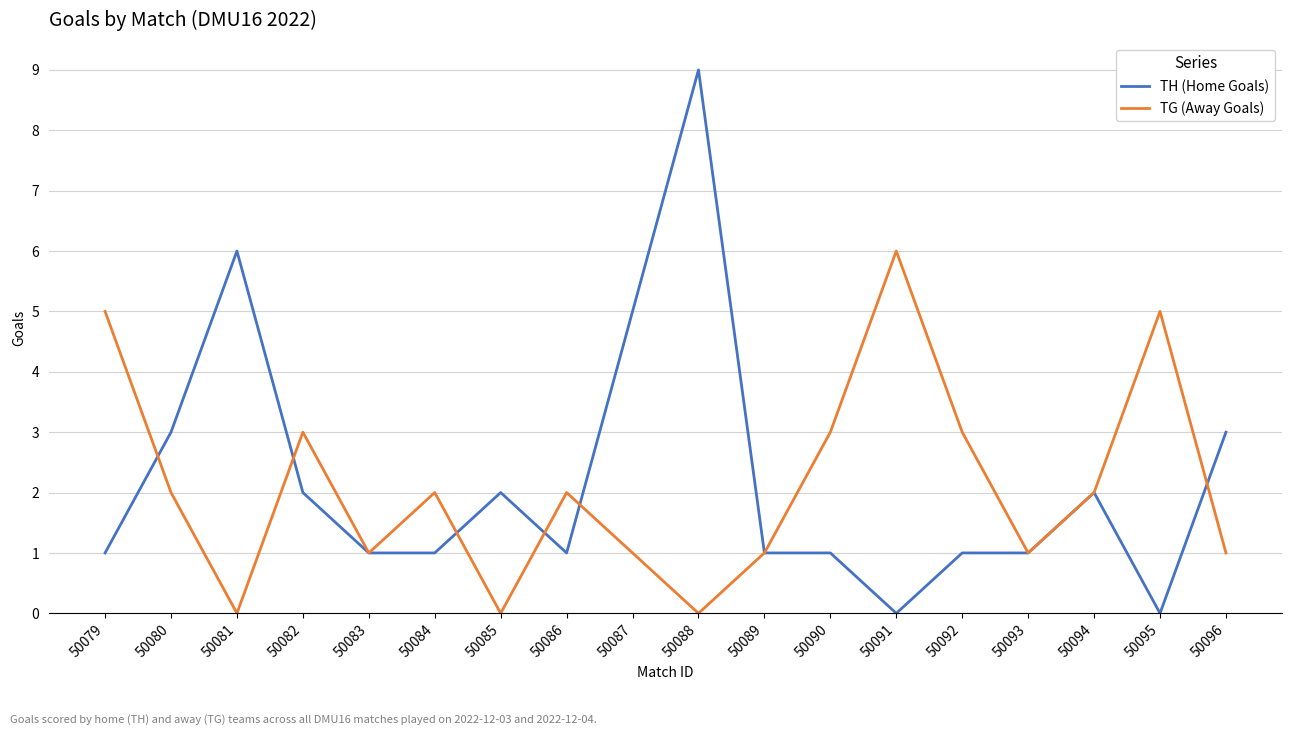

How many series are shown in this chart?

2